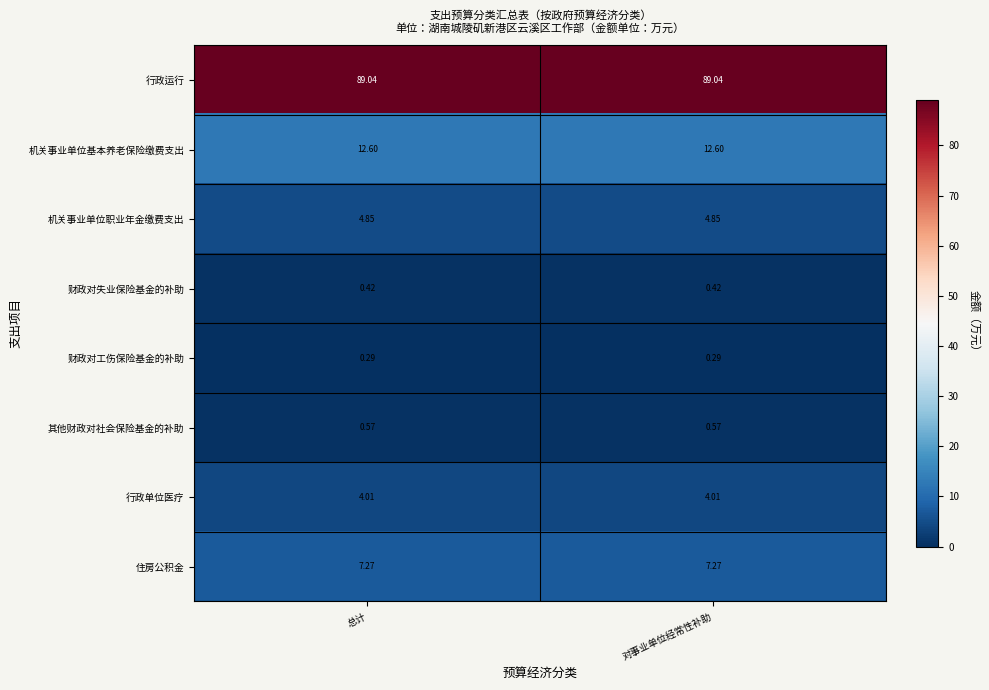

Rank the series at 总计 from highest to lowest value.

行政运行, 机关事业单位基本养老保险缴费支出, 住房公积金, 机关事业单位职业年金缴费支出, 行政单位医疗, 其他财政对社会保险基金的补助, 财政对失业保险基金的补助, 财政对工伤保险基金的补助